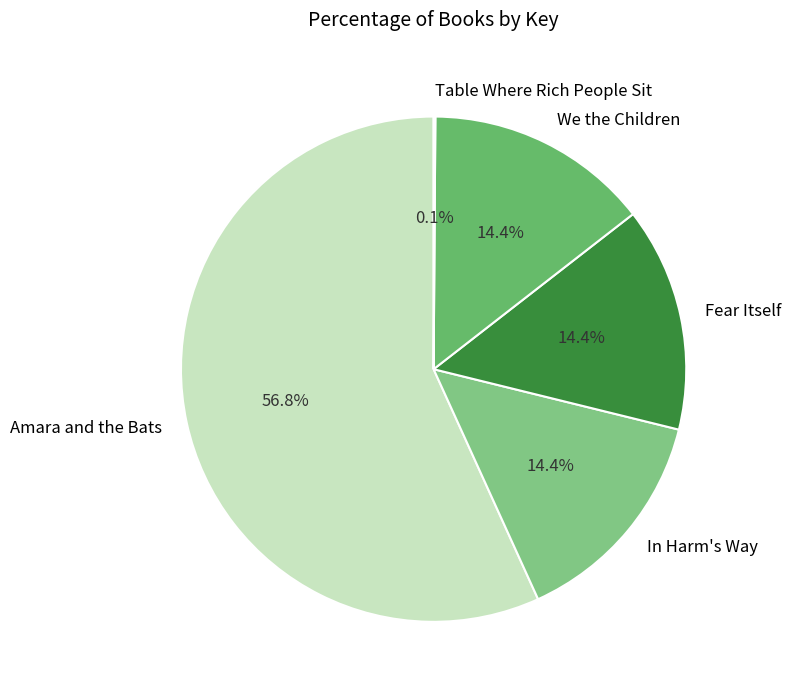

What is the largest slice in the pie chart?

Amara and the Bats